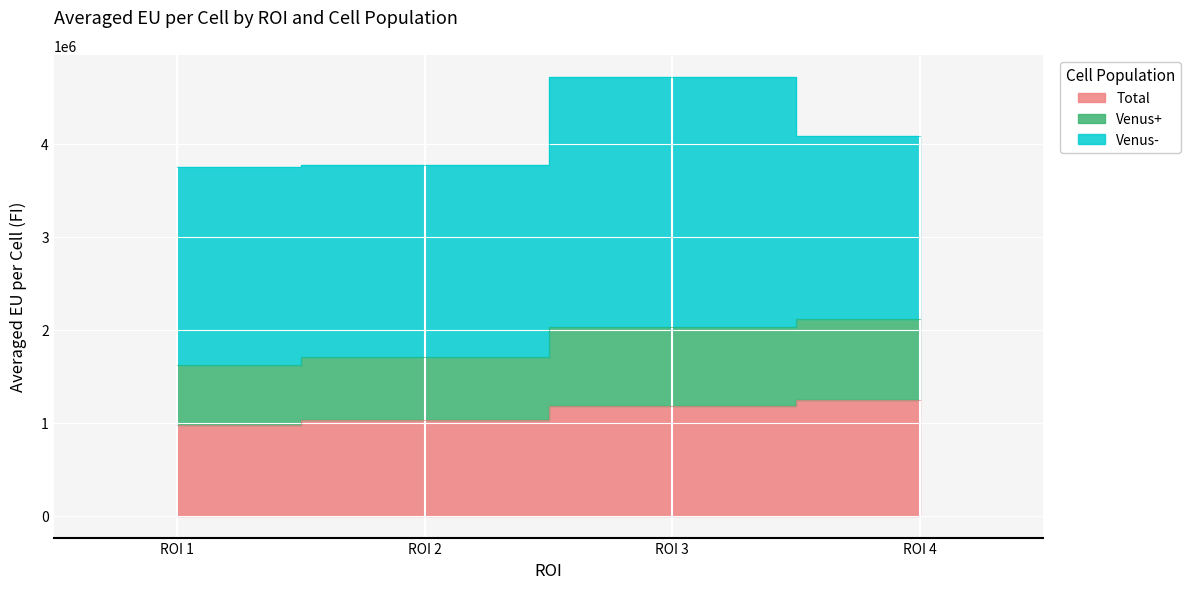

Is it true that Venus+ equals 1703509.7 at ROI 2?

True